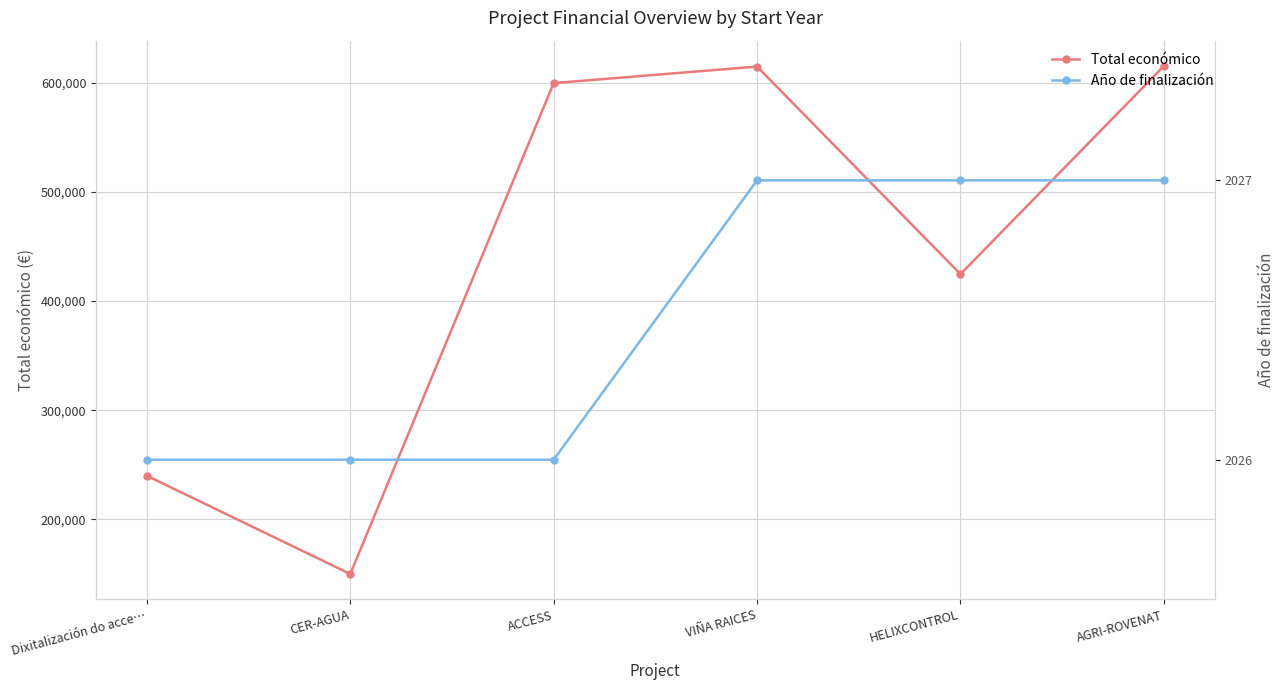

True or false: Total económico and Año de finalización intersect in this chart.

False